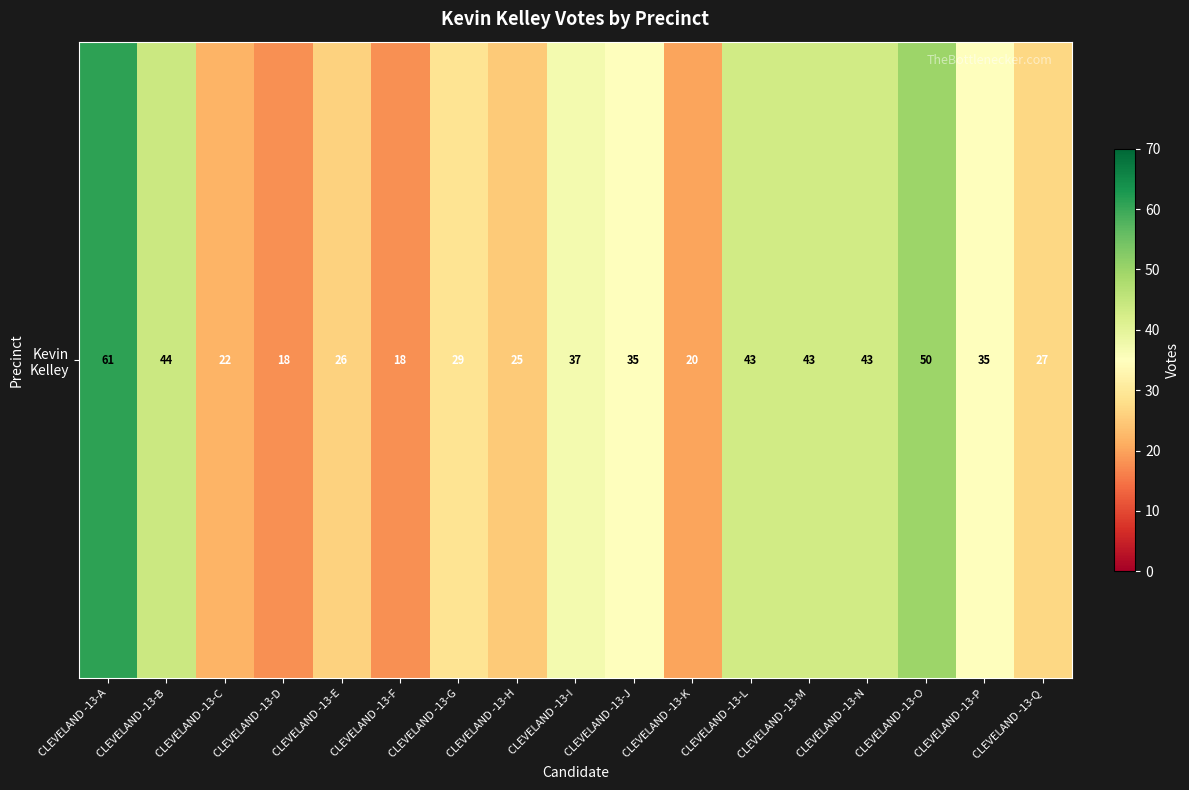

Approximately how many times larger is the value at CLEVELAND -13-G compared to CLEVELAND -13-N?

0.7